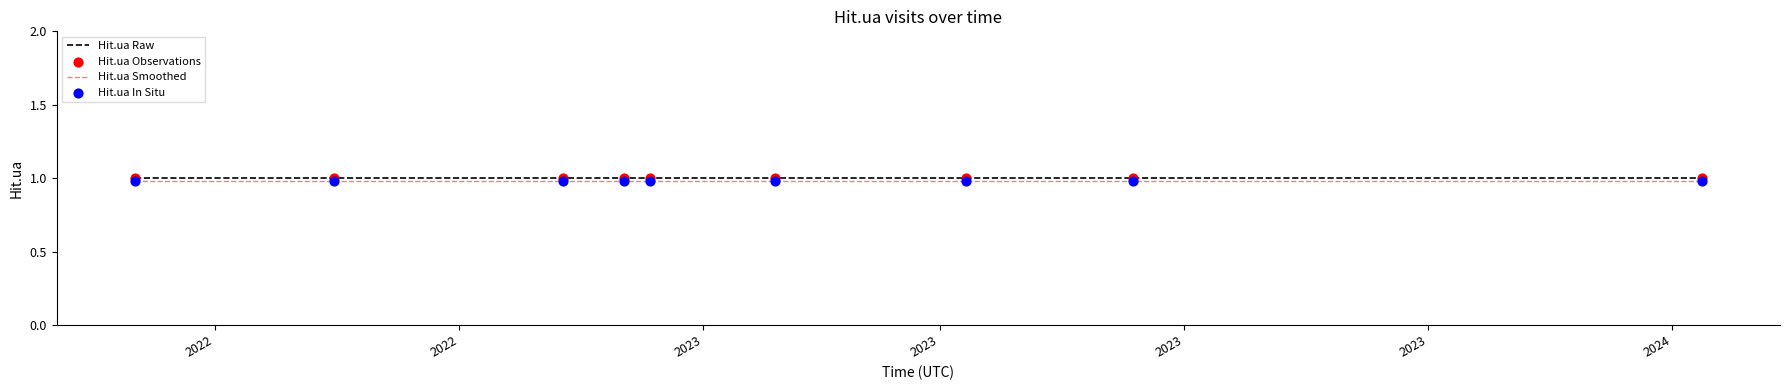

True or false: Hit.ua Smoothed and Hit.ua Raw intersect in this chart.

False